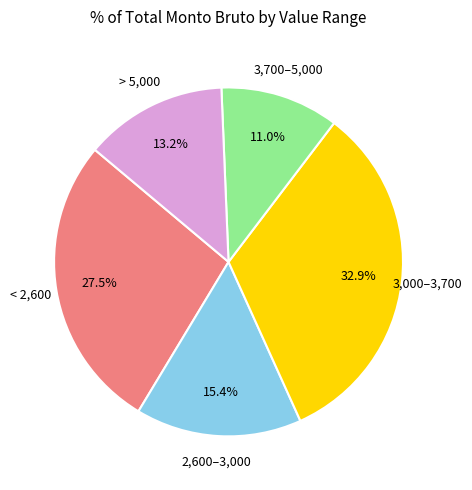

To the nearest percent, what is the difference between the largest and smallest slice percentages?

22%